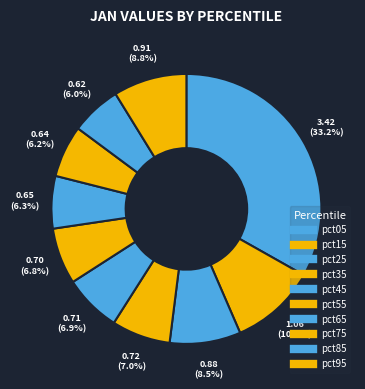

Does pct95 represent more than half of the total?

No